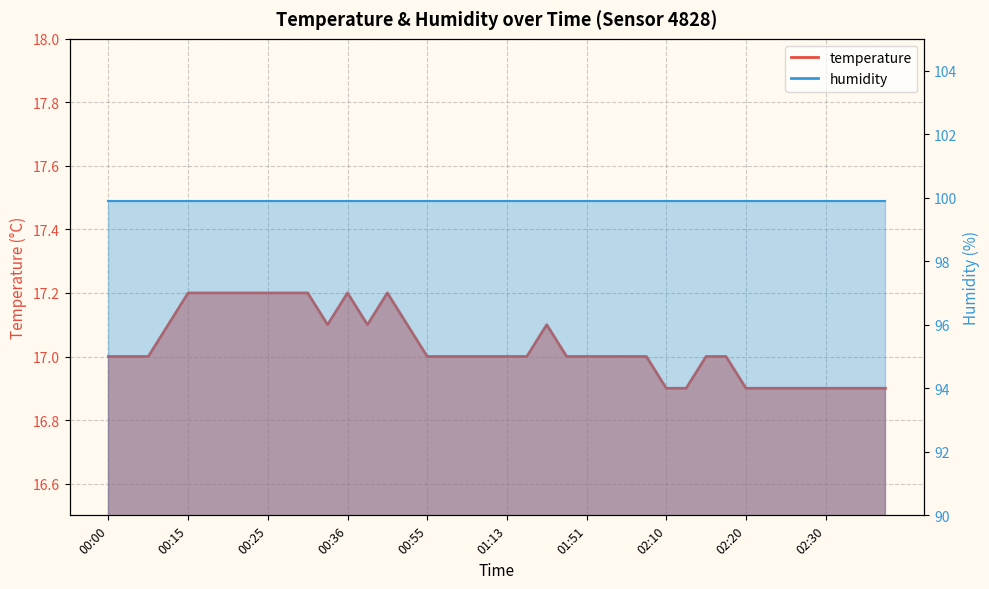

How many values are between 17 and 18?

30